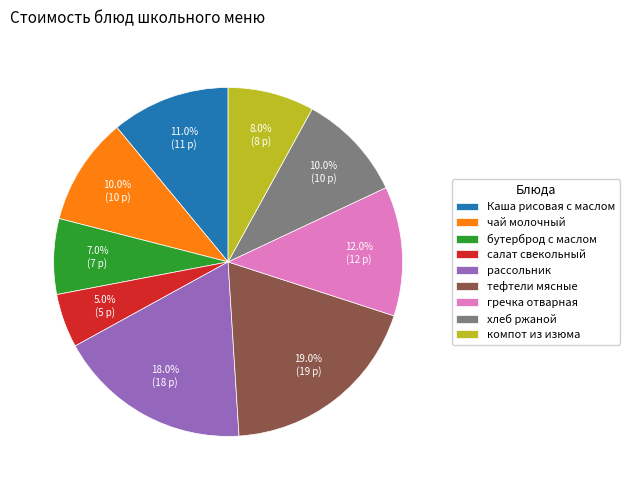

What is the total percentage of рассольник and Каша рисовая с маслом?

29.0%